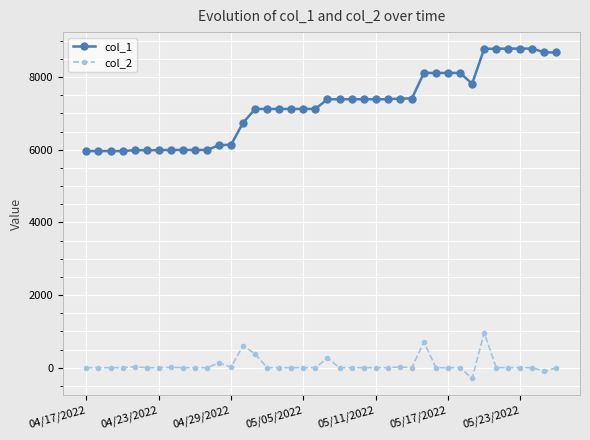

At how many categories does at least one series exceed 1207?

40